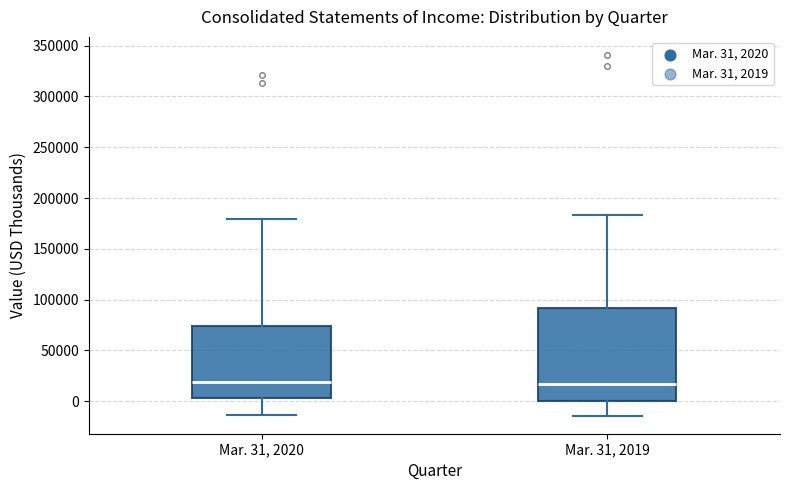

Where is the lower edge of the box for Mar. 31, 2020 on the y-axis? The values are not printed on the chart, so give them approximately, as read against the axis.

5000